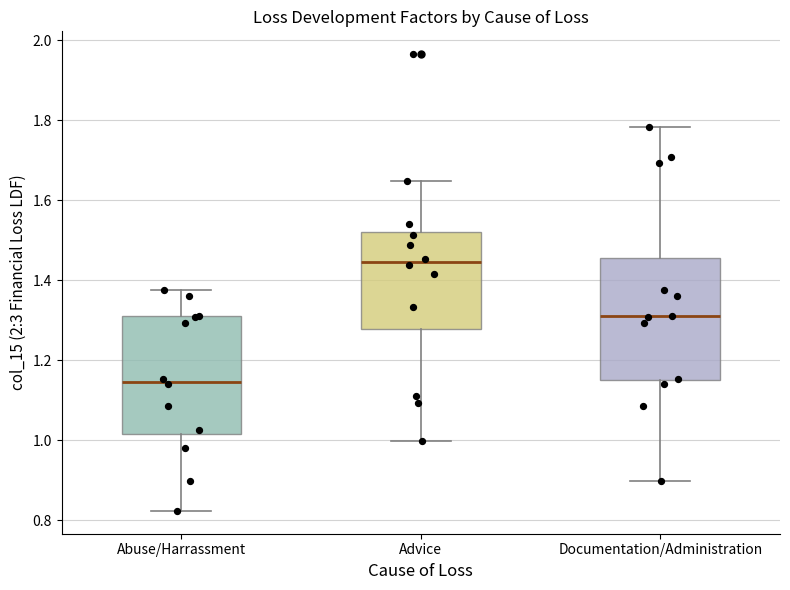

Reading left to right, transcribe this box plot: for each box, give where its median line is, the range the box spans, and where its two whiskers end, as read against the y-axis. The values are not printed on the chart, so give them approximately, as read against the axis.

Abuse/Harrassment: median 1.14, box 1.02 to 1.32, whiskers 0.82 to 1.38
Advice: median 1.44, box 1.28 to 1.52, whiskers 1.00 to 1.64
Documentation/Administration: median 1.32, box 1.16 to 1.46, whiskers 0.90 to 1.78